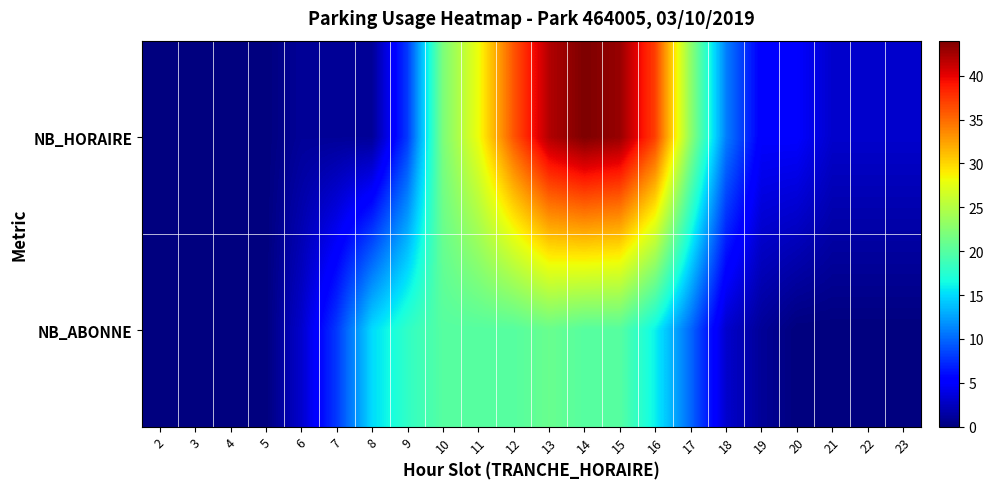

Which has a higher value, 20 or 4?

20